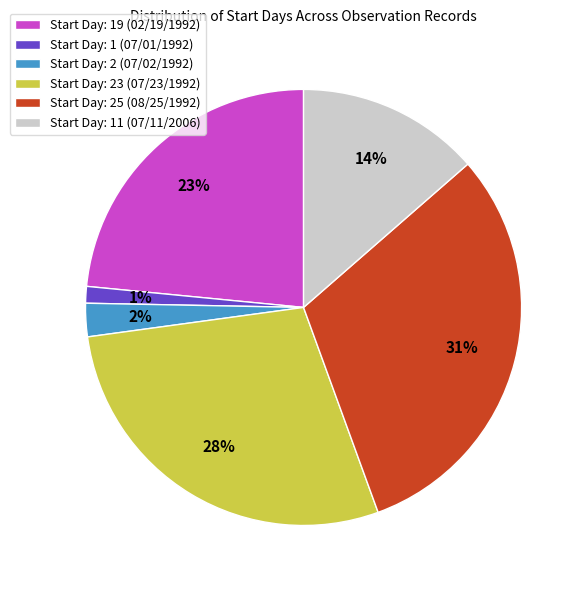

To the nearest percent, what is the difference between the largest and smallest slice percentages?

30%